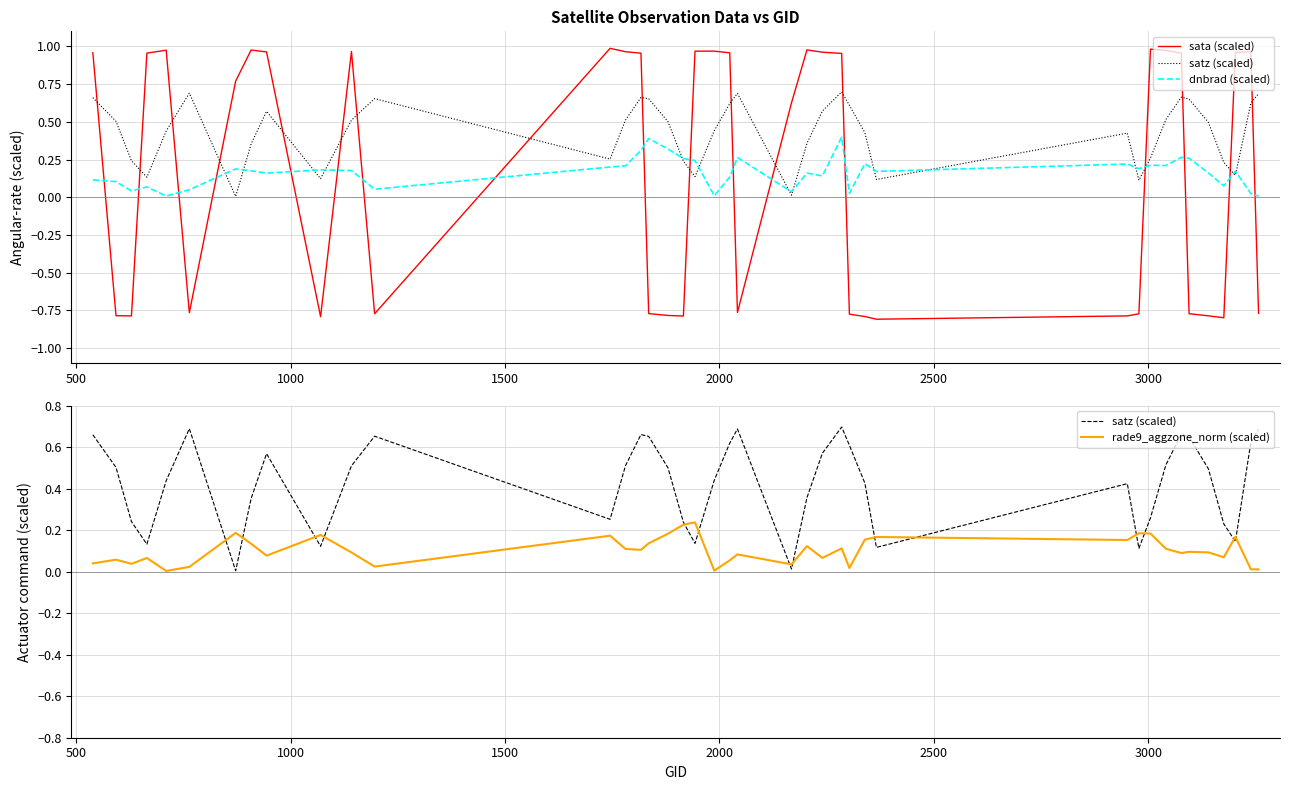

Reading left to right, what are all the values shown in this chart?

sata (scaled): 1.0	-0.8	-0.8	1.0	1.0	-0.8	0.8	1.0	1.0	-0.8	1.0	-0.8	1.0	1.0	1.0	-0.8	-0.8	-0.8	1.0	1.0	1.0	-0.8	0.6	1.0	1.0	1.0	-0.8	-0.8	-0.8	-0.8	-0.8	1.0	1.0	1.0	-0.8	-0.8	-0.8	1.0	1.0	-0.8
satz (scaled): 0.7	0.5	0.2	0.1	0.4	0.7	0.0	0.4	0.6	0.1	0.5	0.7	0.3	0.5	0.7	0.7	0.5	0.2	0.1	0.4	0.6	0.7	0.0	0.4	0.6	0.7	0.6	0.4	0.1	0.4	0.1	0.3	0.5	0.7	0.7	0.5	0.2	0.1	0.6	0.7
dnbrad (scaled): 0.1	0.1	0.0	0.1	0.0	0.1	0.2	0.2	0.2	0.2	0.2	0.1	0.2	0.2	0.3	0.4	0.3	0.3	0.2	0.0	0.1	0.3	0.0	0.2	0.1	0.4	0.0	0.2	0.2	0.2	0.2	0.2	0.2	0.3	0.3	0.2	0.1	0.2	0.0	0.0
rade9_aggzone_norm (scaled): 0.0	0.1	0.0	0.1	0.0	0.0	0.2	0.1	0.1	0.2	0.1	0.0	0.2	0.1	0.1	0.1	0.2	0.2	0.2	0.0	0.1	0.1	0.0	0.1	0.1	0.1	0.0	0.2	0.2	0.2	0.2	0.2	0.1	0.1	0.1	0.1	0.1	0.2	0.0	0.0